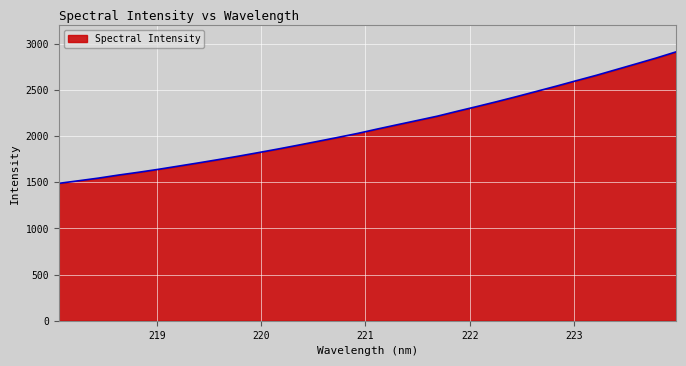

What is the difference between the maximum and minimum values?

1425.0